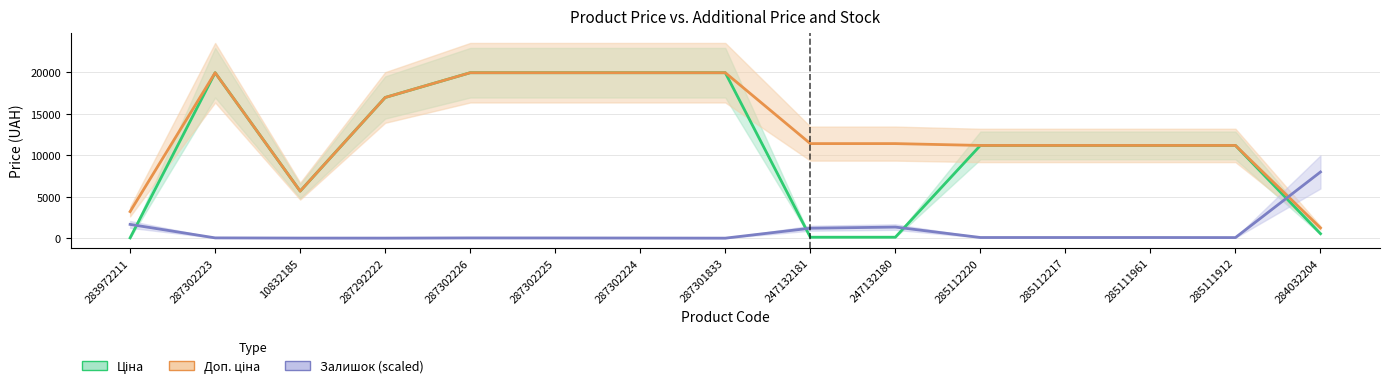

List the labels in order of Залишок (scaled) value, smallest first.

287301833, 287292222, 10832185, 287302224, 287302225, 287302226, 287302223, 285111912, 285112220, 285112217, 285111961, 247132181, 247132180, 283972211, 284032204